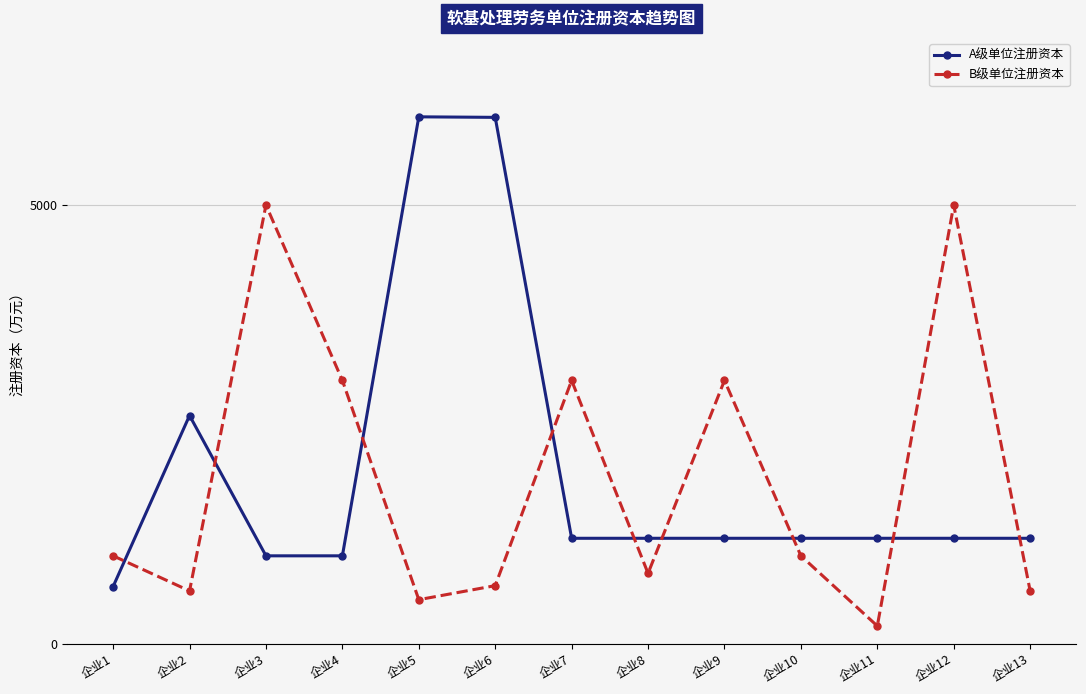

Which category has the lowest value in the A级单位注册资本 series?

企业1